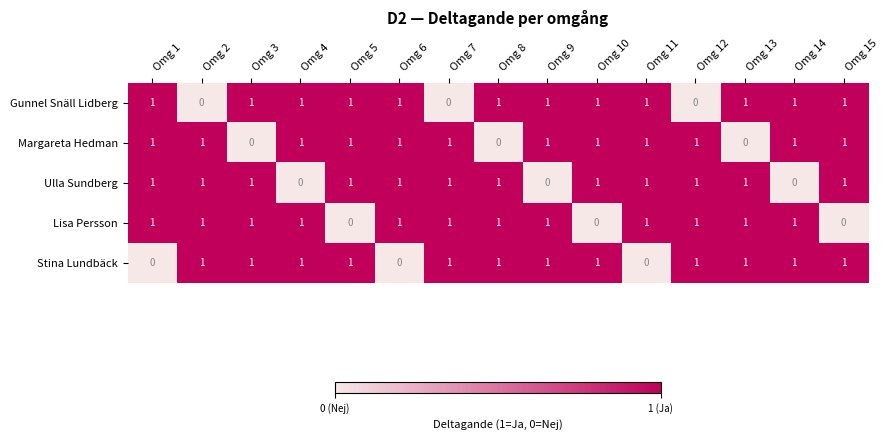

What is the sum of all Stina Lundbäck values?

12